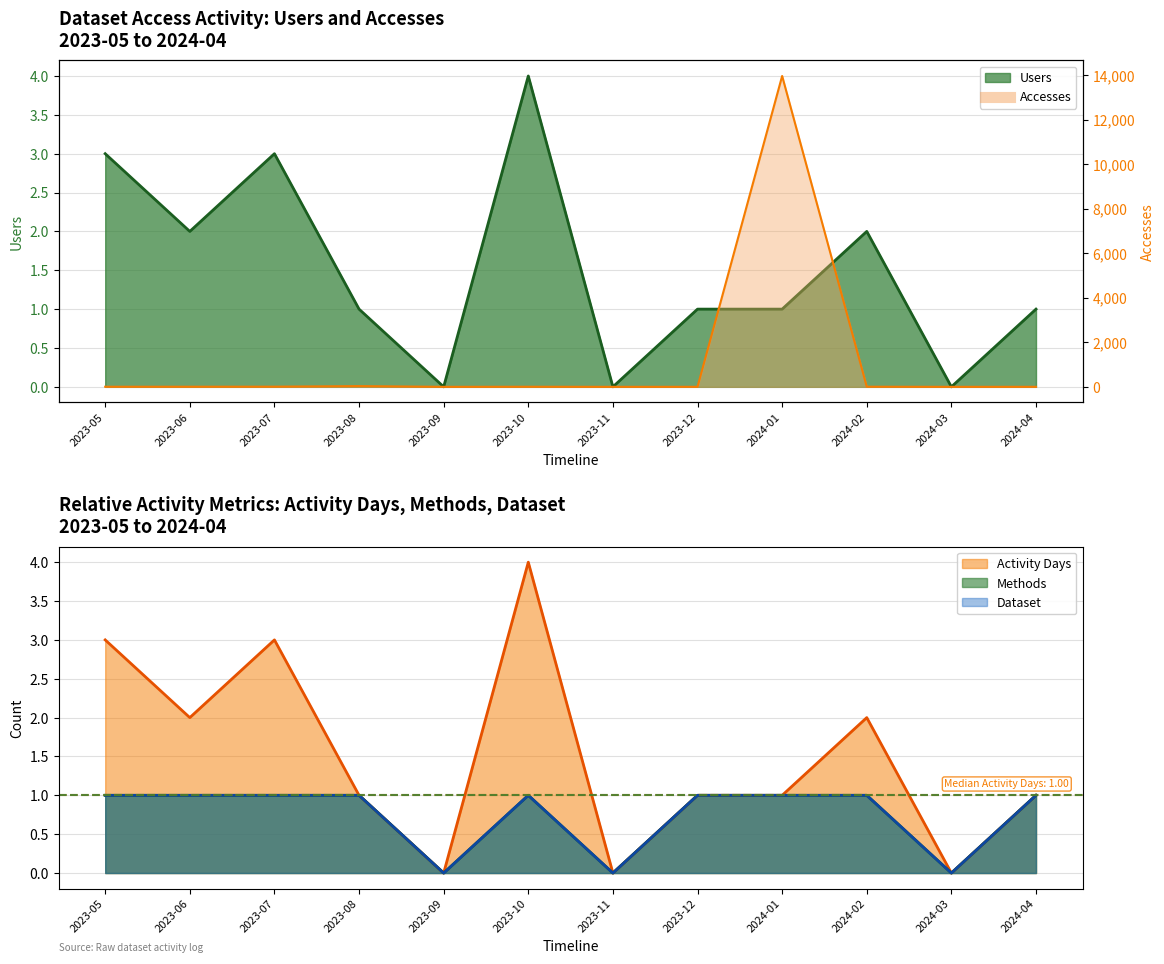

Reading left to right, transcribe all the data shown in this chart.

Users: 2023-05=3	2023-06=2	2023-07=3	2023-08=1	2023-09=0	2023-10=4	2023-11=0	2023-12=1	2024-01=1	2024-02=2	2024-03=0	2024-04=1
Accesses: 2023-05=4	2023-06=5	2023-07=7	2023-08=32	2023-09=0	2023-10=4	2023-11=0	2023-12=1	2024-01=13955	2024-02=5	2024-03=0	2024-04=1
Activity Days: 2023-05=3	2023-06=2	2023-07=3	2023-08=1	2023-09=0	2023-10=4	2023-11=0	2023-12=1	2024-01=1	2024-02=2	2024-03=0	2024-04=1
Methods: 2023-05=1	2023-06=1	2023-07=1	2023-08=1	2023-09=0	2023-10=1	2023-11=0	2023-12=1	2024-01=1	2024-02=1	2024-03=0	2024-04=1
Dataset: 2023-05=1	2023-06=1	2023-07=1	2023-08=1	2023-09=0	2023-10=1	2023-11=0	2023-12=1	2024-01=1	2024-02=1	2024-03=0	2024-04=1